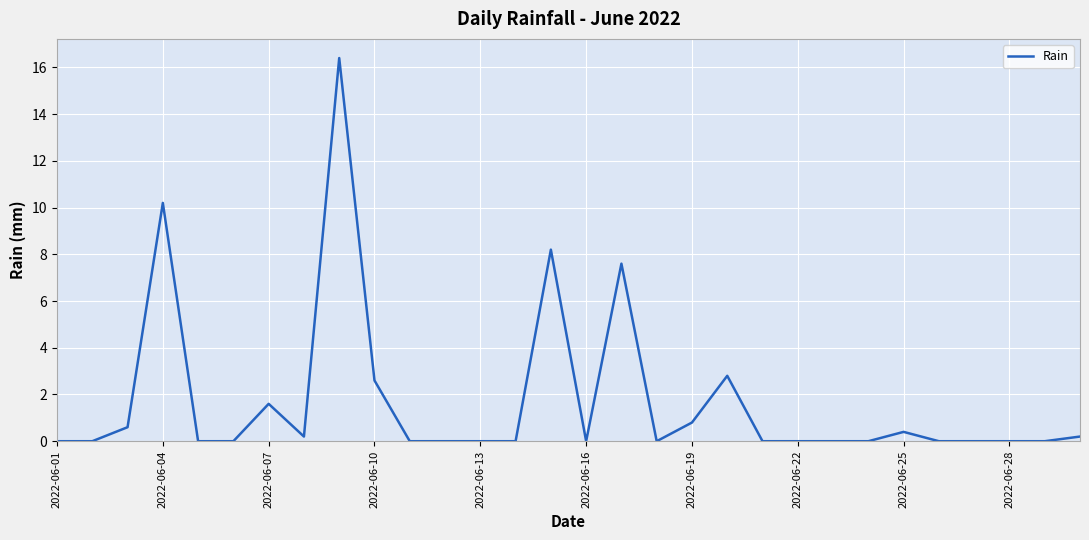

What is the difference between the maximum and minimum values?

16.4